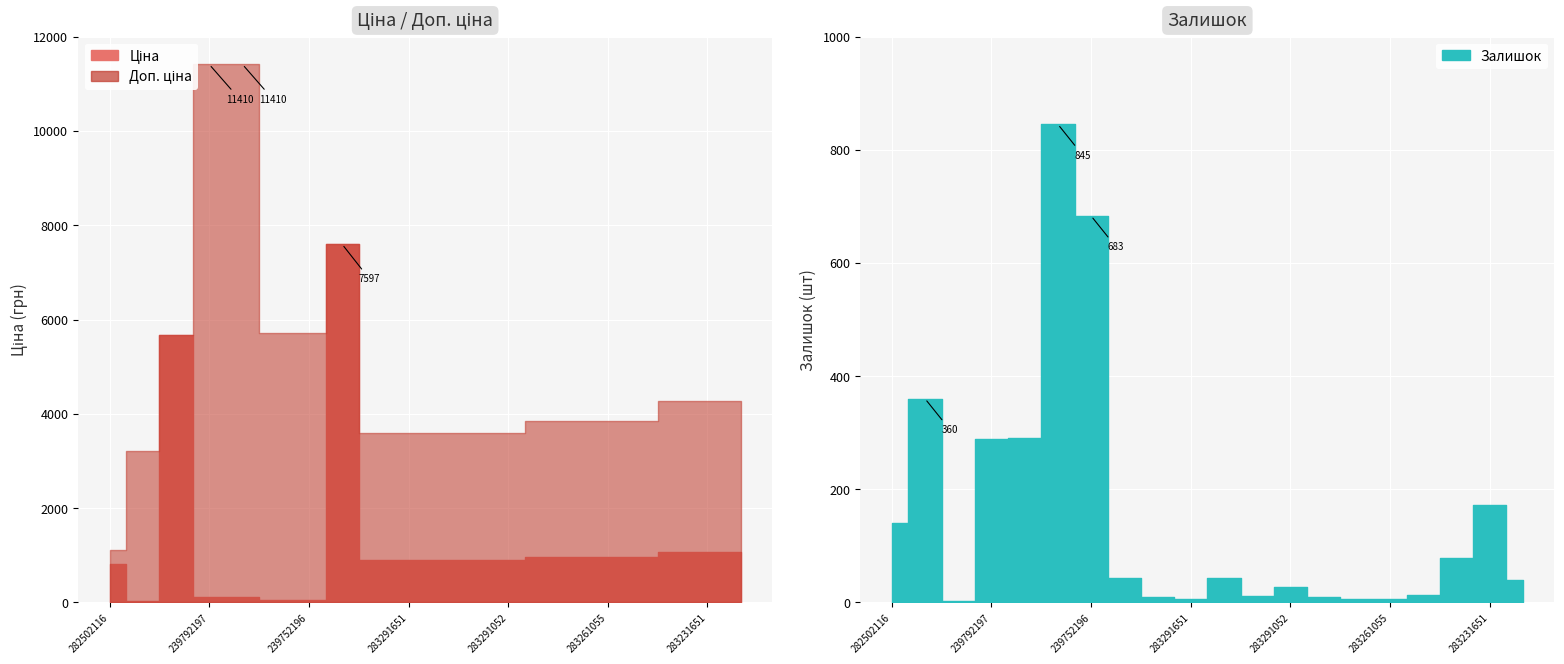

What is the sum of all Ціна values?

26006.0